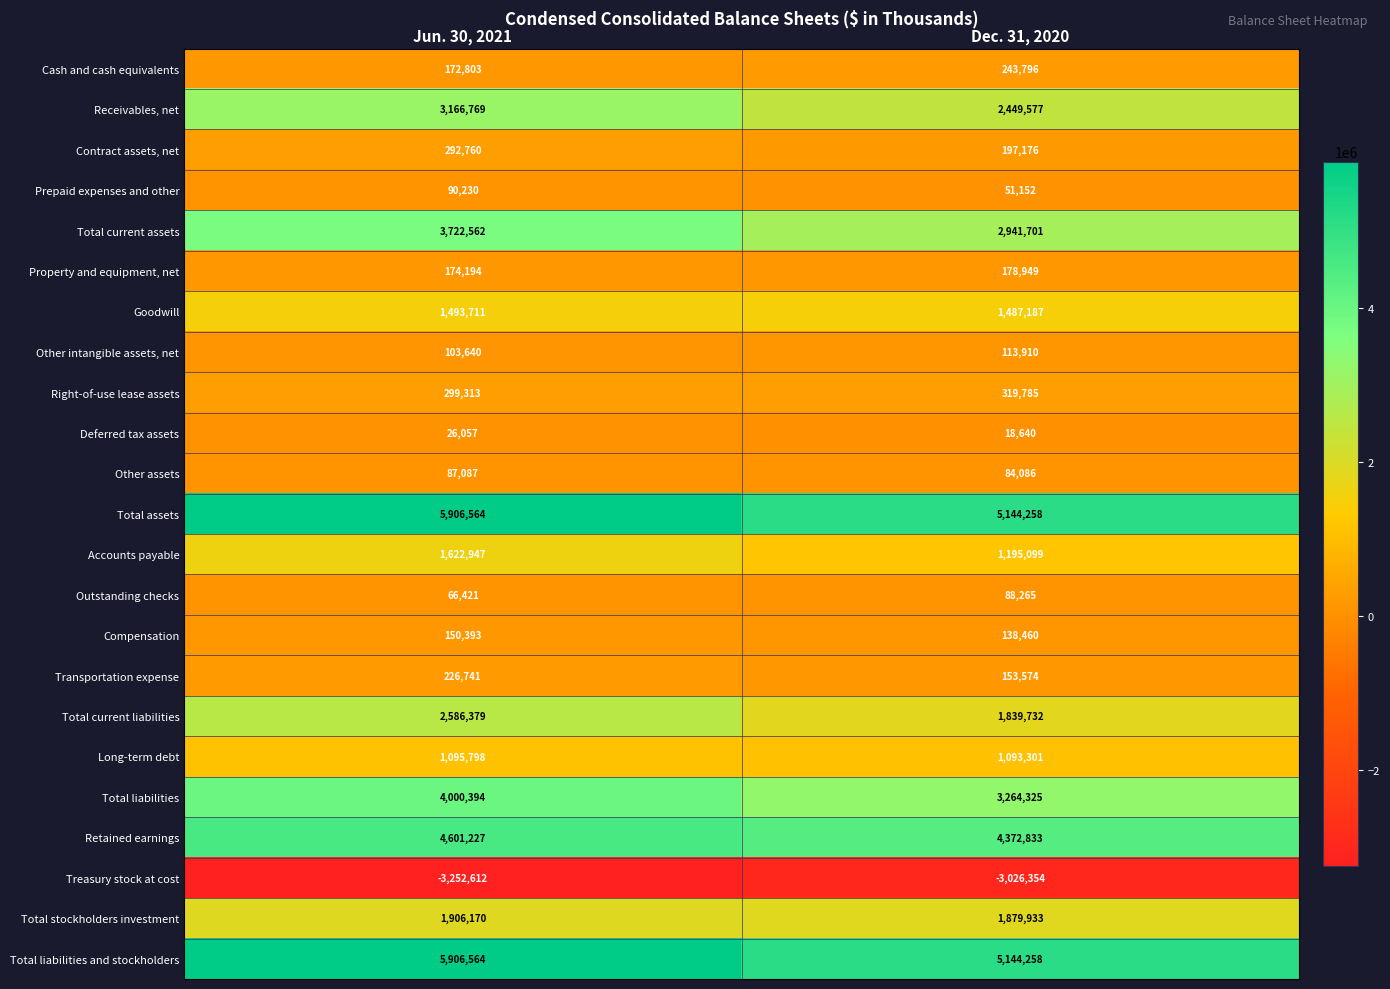

What is the sum of all Other intangible assets, net values?

217550